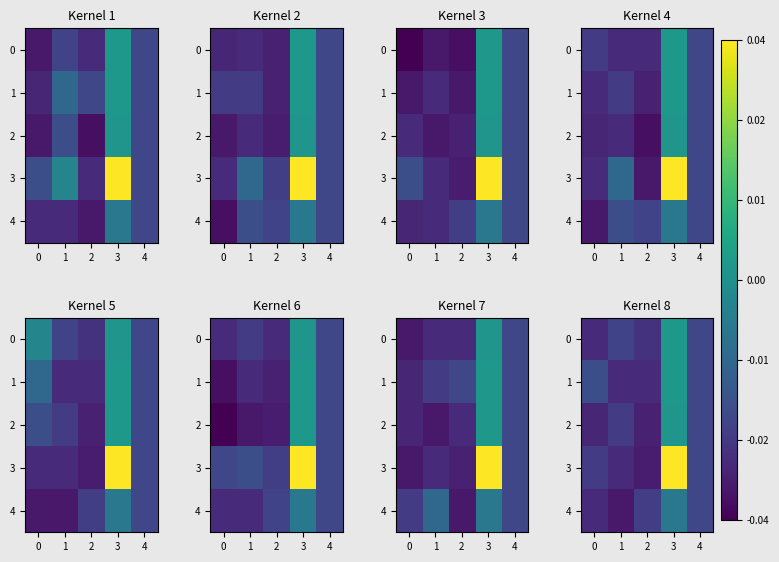

How many distinct data groups are displayed?

5